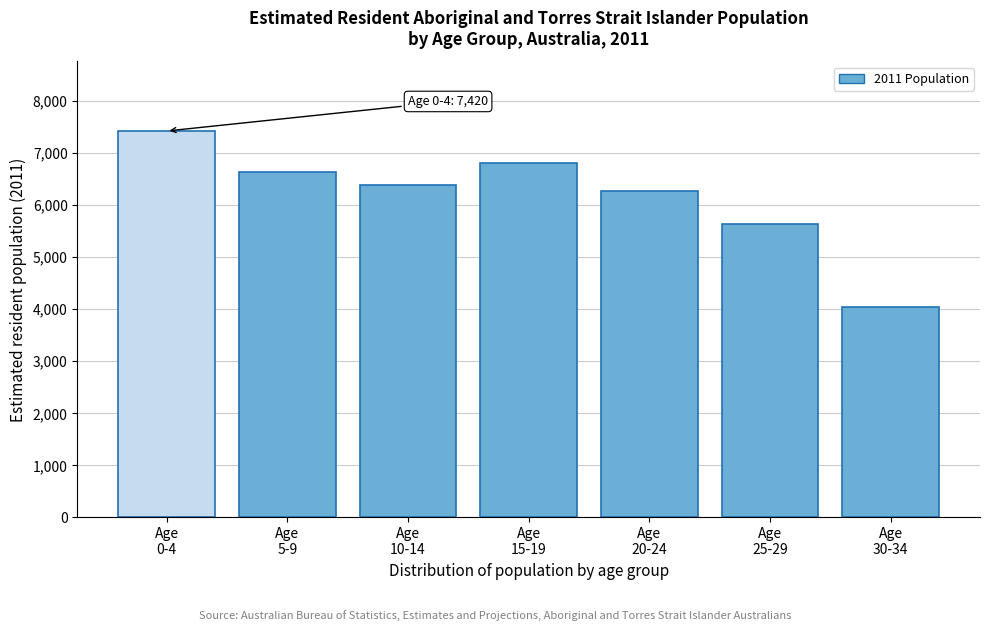

Reading right to left, transcribe all the data shown in this chart.

4039	5637	6277	6802	6379	6636	7420